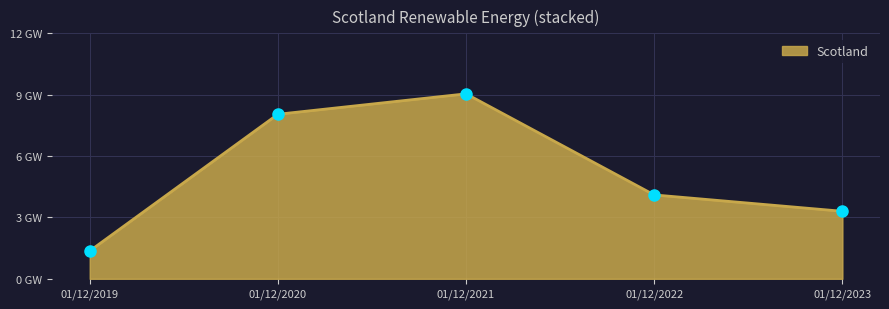

Between 01/12/2023 and 01/12/2022, which is larger?

01/12/2022